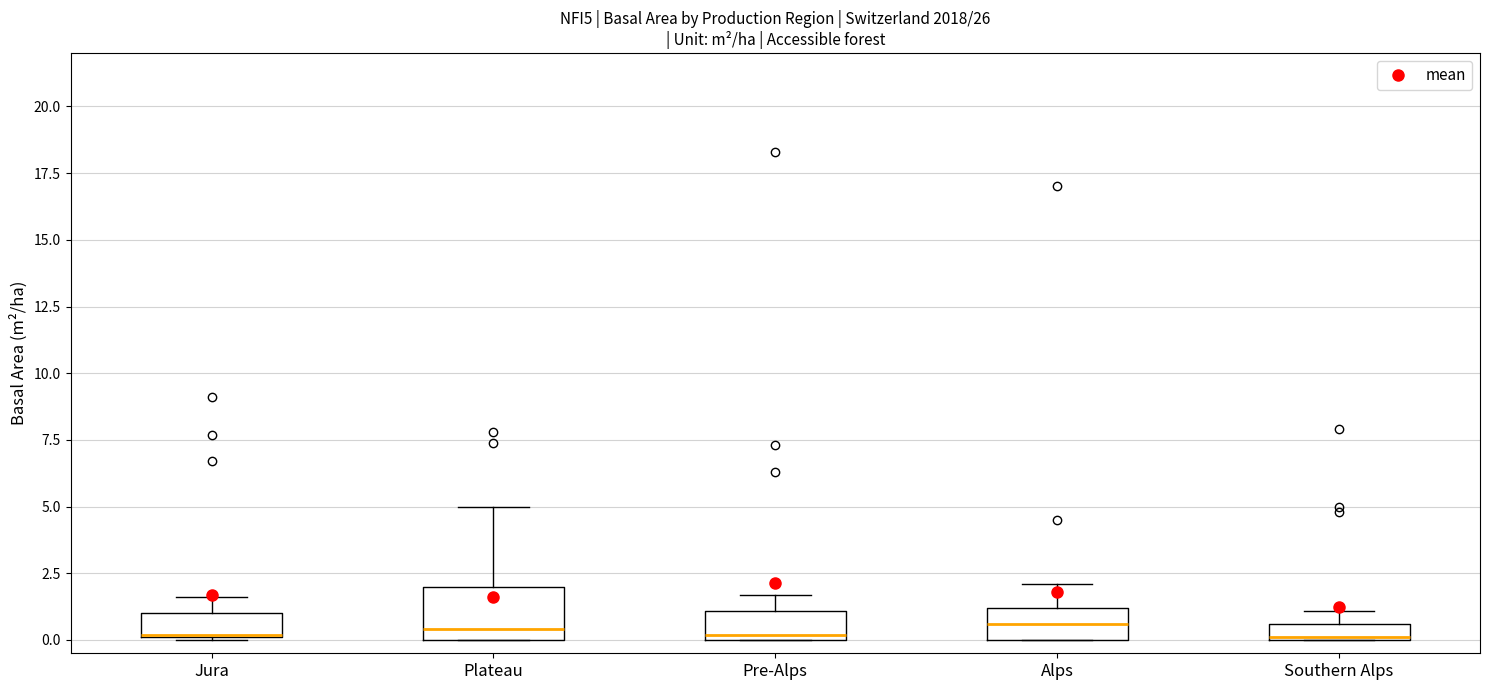

Comparing the boxes themselves (not the whiskers), which one is the tallest?

Plateau